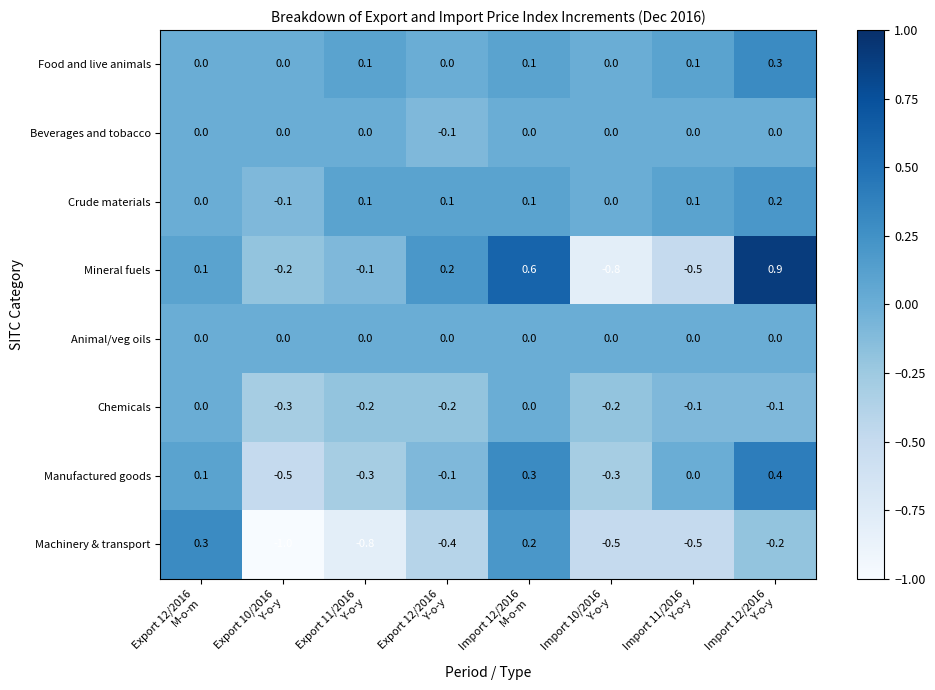

What is the sum of all Chemicals values?

-1.1